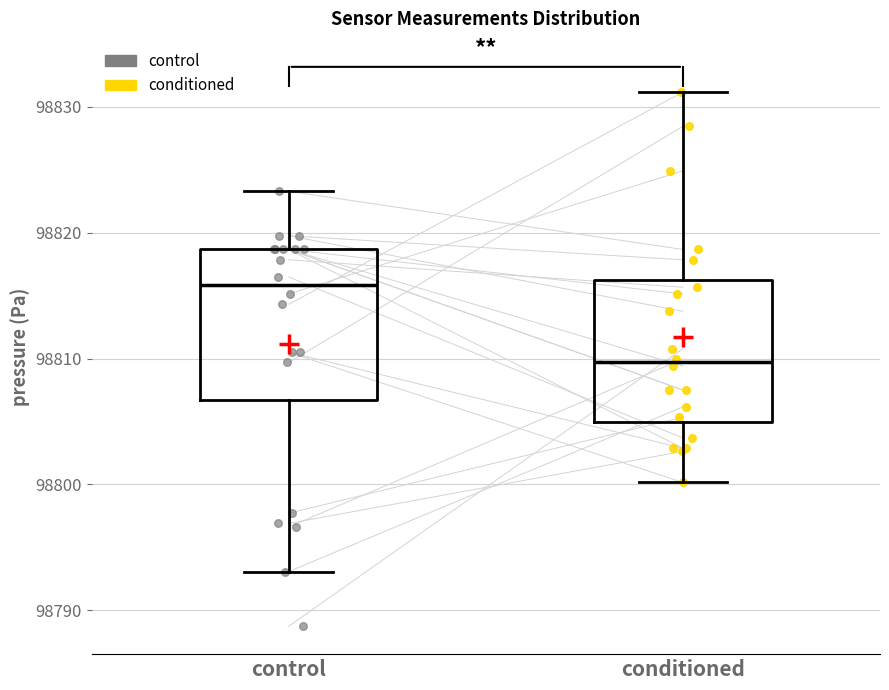

Where does the upper whisker of the box for control end on the y-axis? The values are not printed on the chart, so give them approximately, as read against the axis.

98823